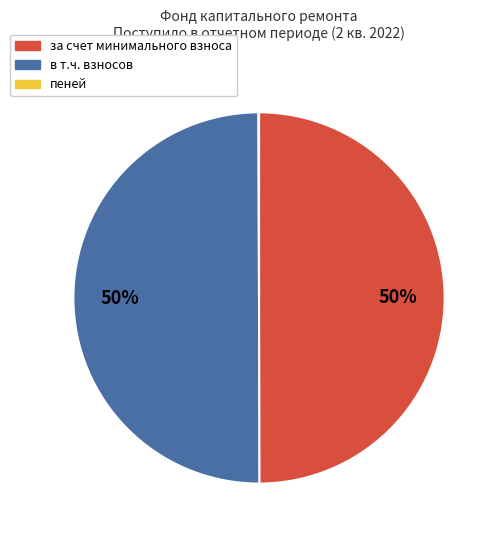

To the nearest percent, what is the difference between the largest and smallest slice percentages?

50%